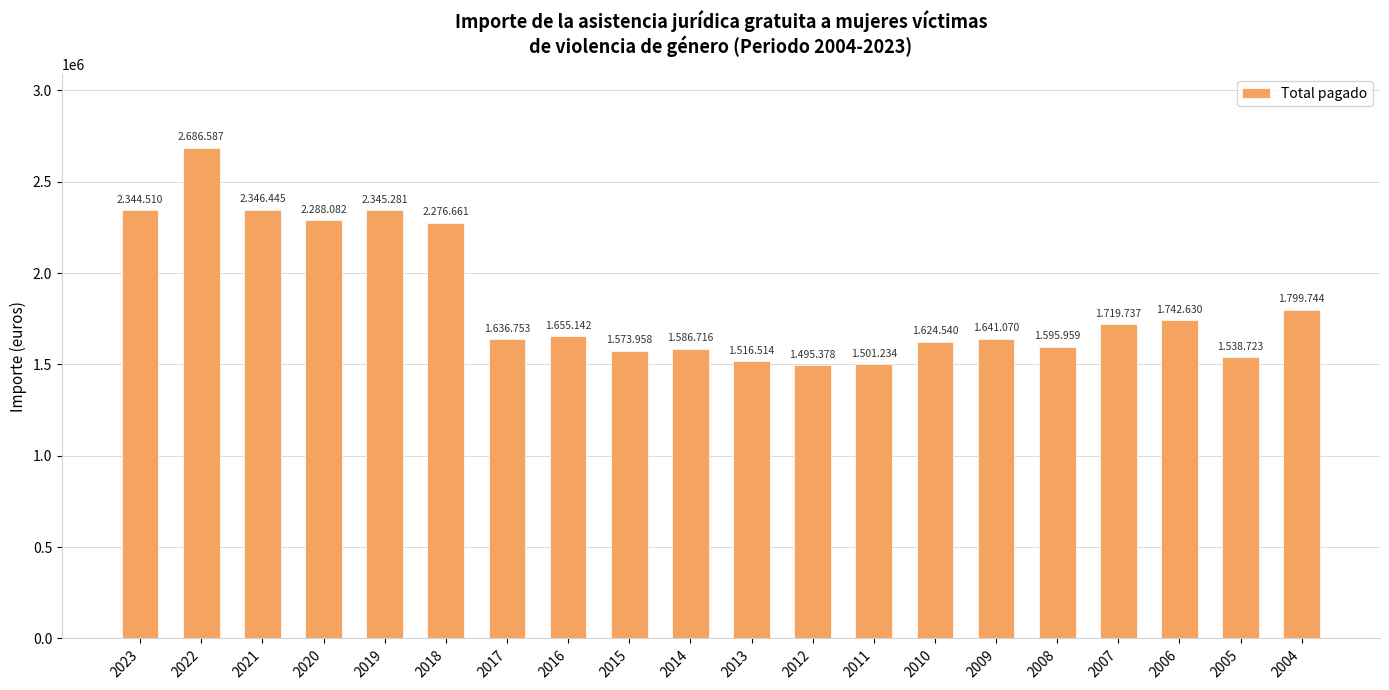

The value at 2021 is 2346445.0. True or false?

True